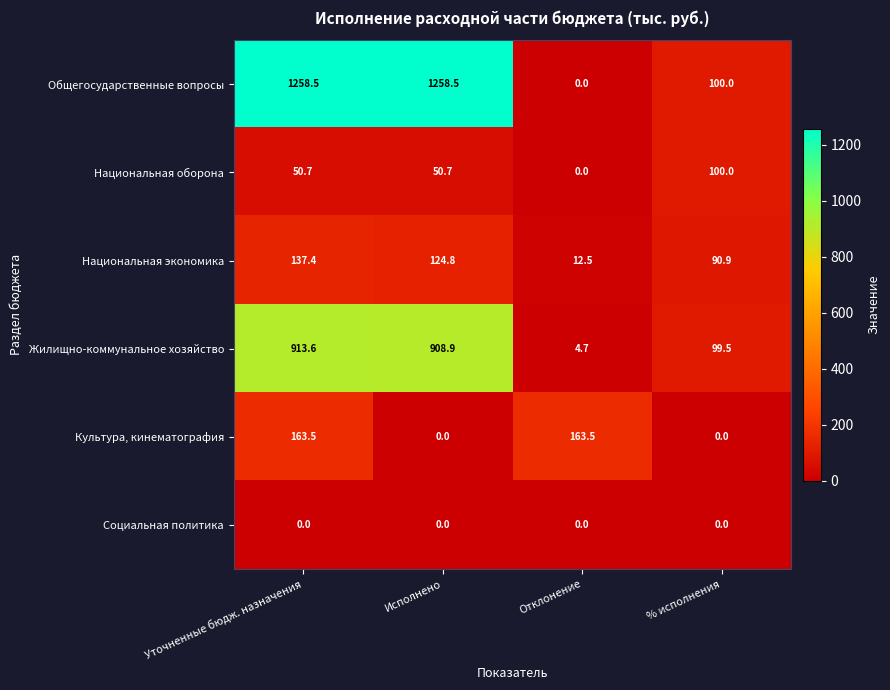

Reading left to right, transcribe all the data shown in this chart.

Общегосударственные вопросы: 1258.5	1258.5	0.0	100.0
Национальная оборона: 50.7	50.7	0.0	100.0
Национальная экономика: 137.4	124.8	12.5	90.9
Жилищно-коммунальное хозяйство: 913.6	908.9	4.7	99.5
Культура, кинематография: 163.5	0.0	163.5	0.0
Социальная политика: 0.0	0.0	0.0	0.0